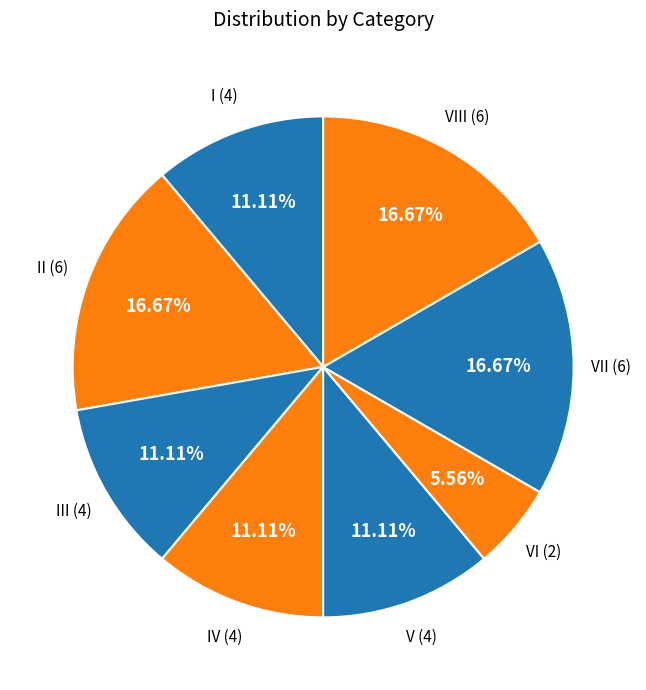

How many slices are in this pie chart?

8